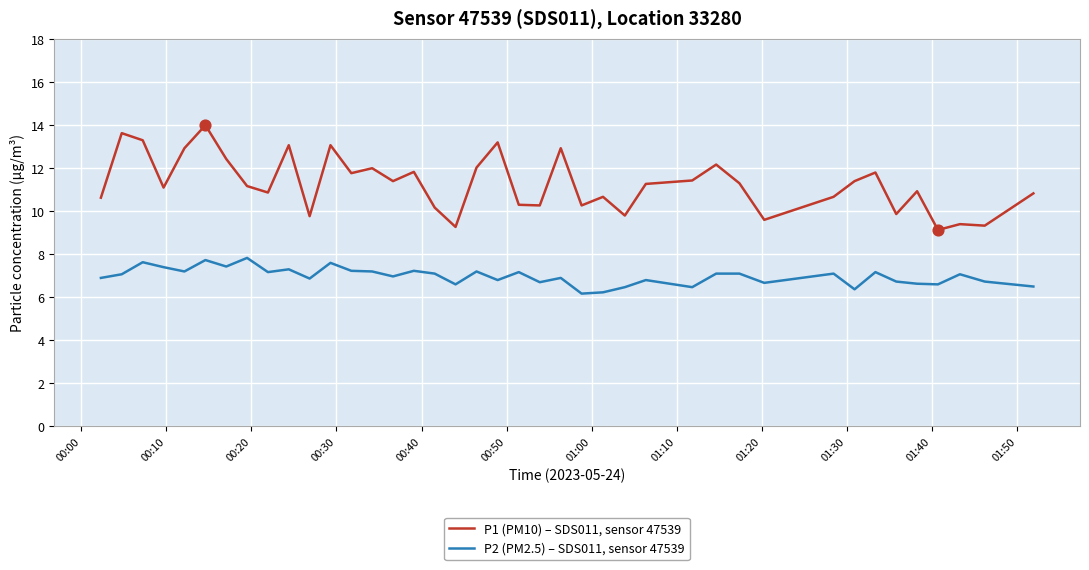

Which series has the largest range (max minus min)?

P1 (PM10) – SDS011, sensor 47539